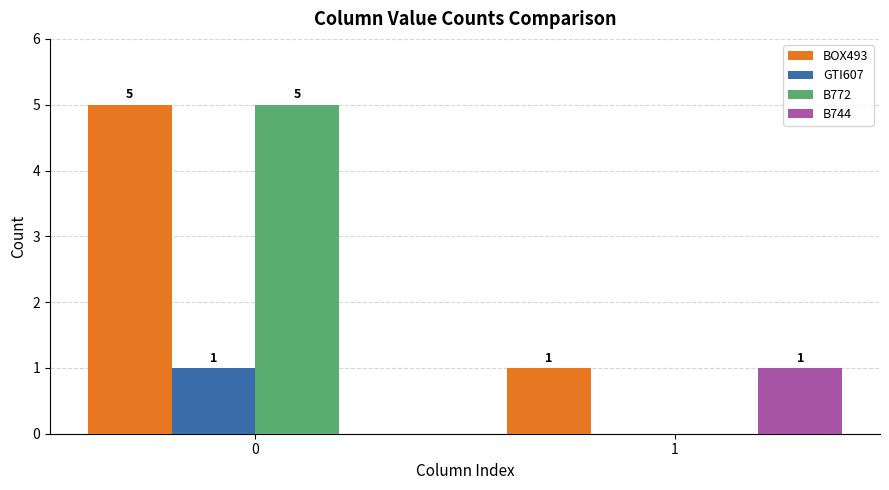

Which series has the widest spread of values?

B772